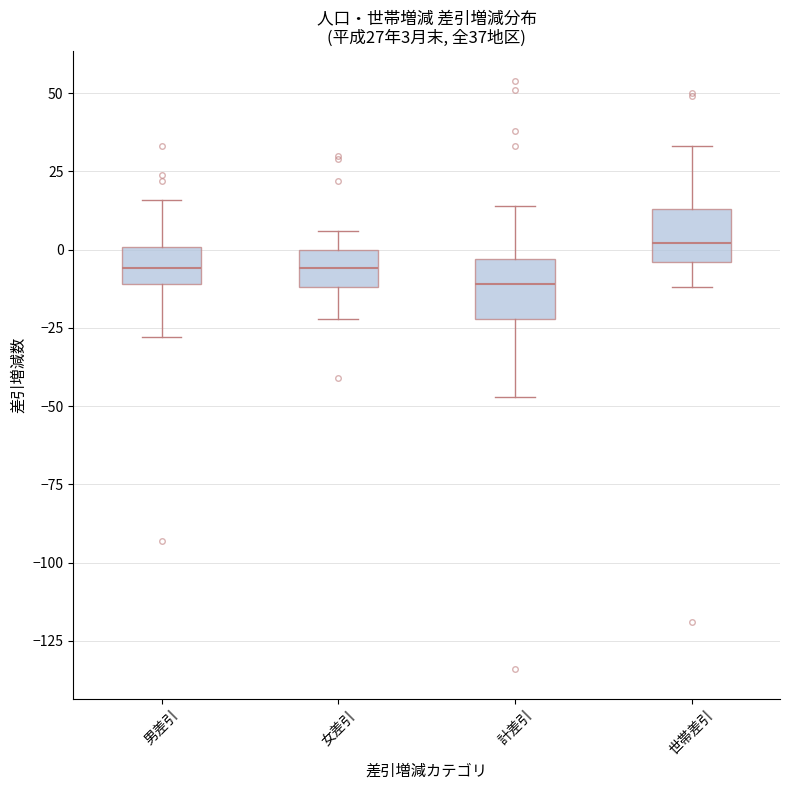

Which box has the highest median line?

世帯差引